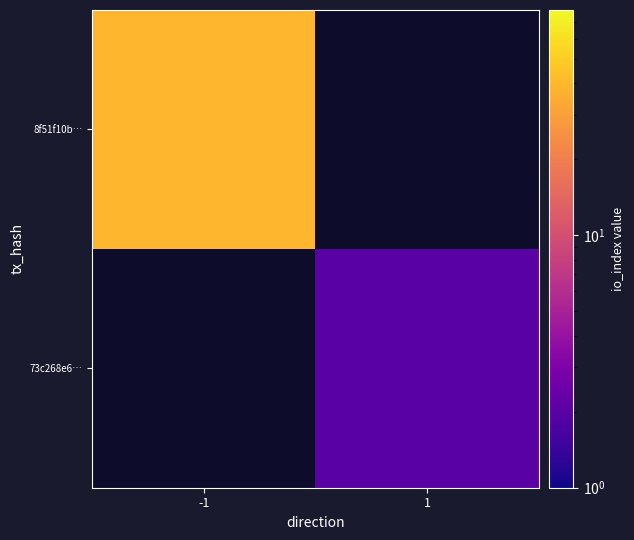

Which label corresponds to the smallest value in the chart?

1